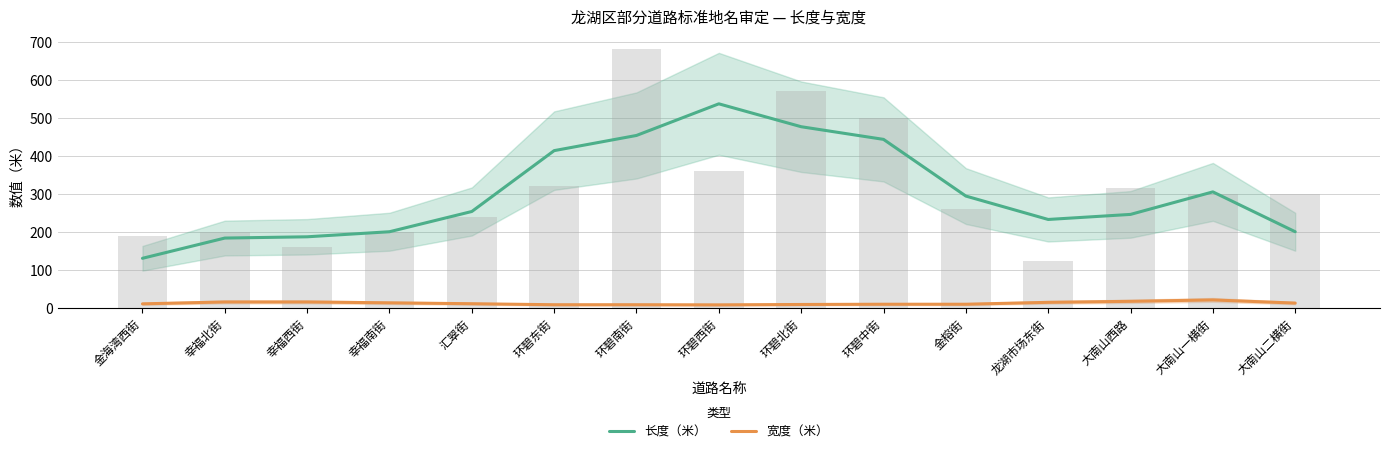

What is the value of the 长度（米） bar at the 12th from the left?

232.3